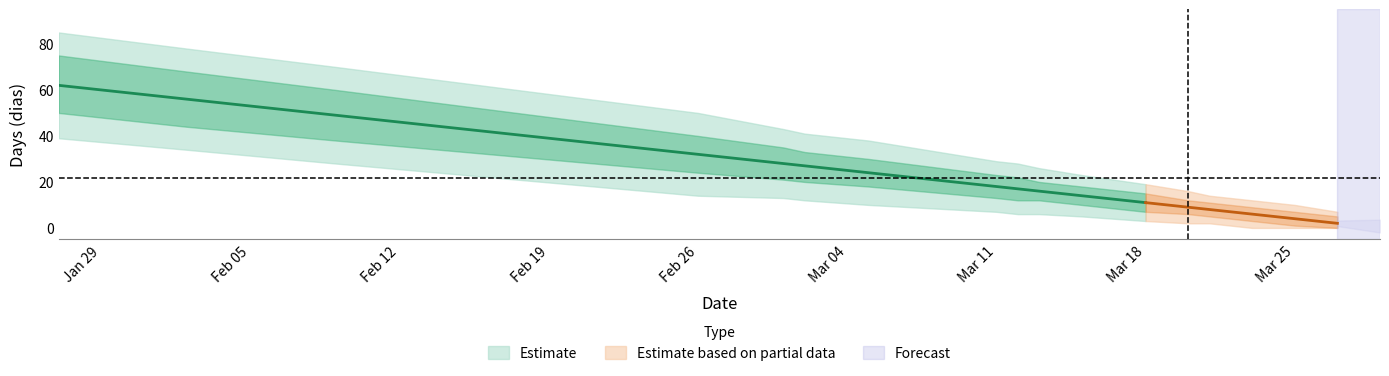

At which category does the chart reach its minimum across all series?

2024-03-27